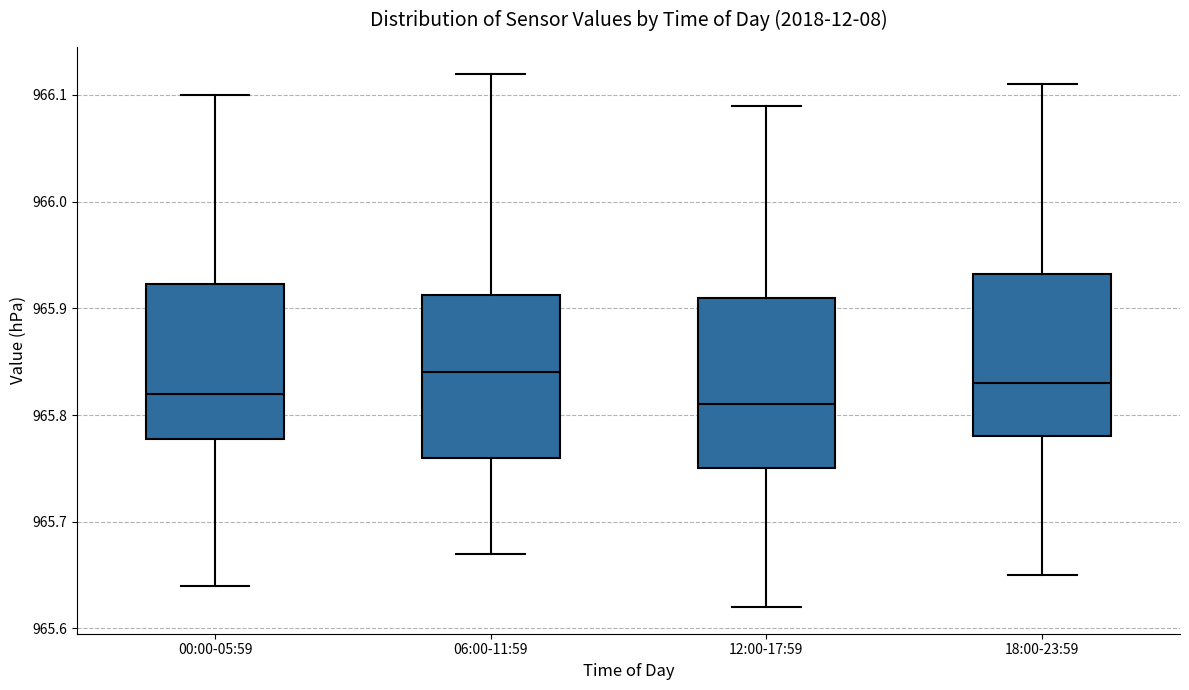

Reading left to right, transcribe this box plot: for each box, give where its median line is, the range the box spans, and where its two whiskers end, as read against the y-axis. The values are not printed on the chart, so give them approximately, as read against the axis.

00:00-05:59: median 965.82, box 965.78 to 965.92, whiskers 965.64 to 966.10
06:00-11:59: median 965.84, box 965.76 to 965.91, whiskers 965.67 to 966.12
12:00-17:59: median 965.81, box 965.75 to 965.91, whiskers 965.62 to 966.09
18:00-23:59: median 965.83, box 965.78 to 965.93, whiskers 965.65 to 966.11